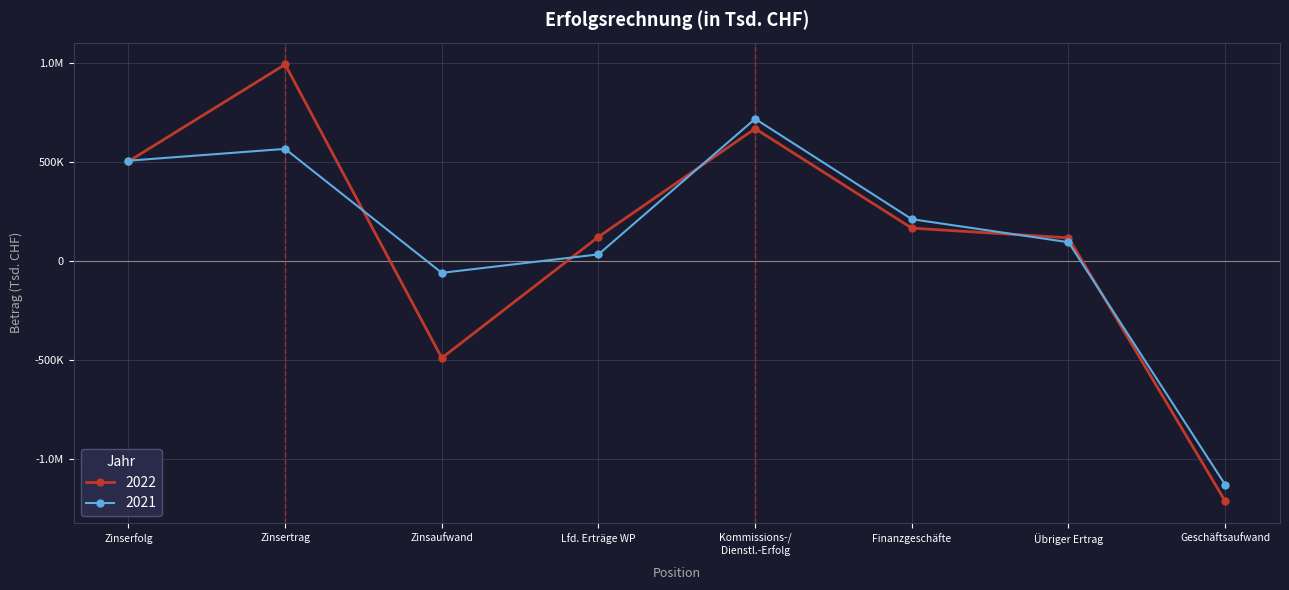

Which series has the largest range (max minus min)?

2022